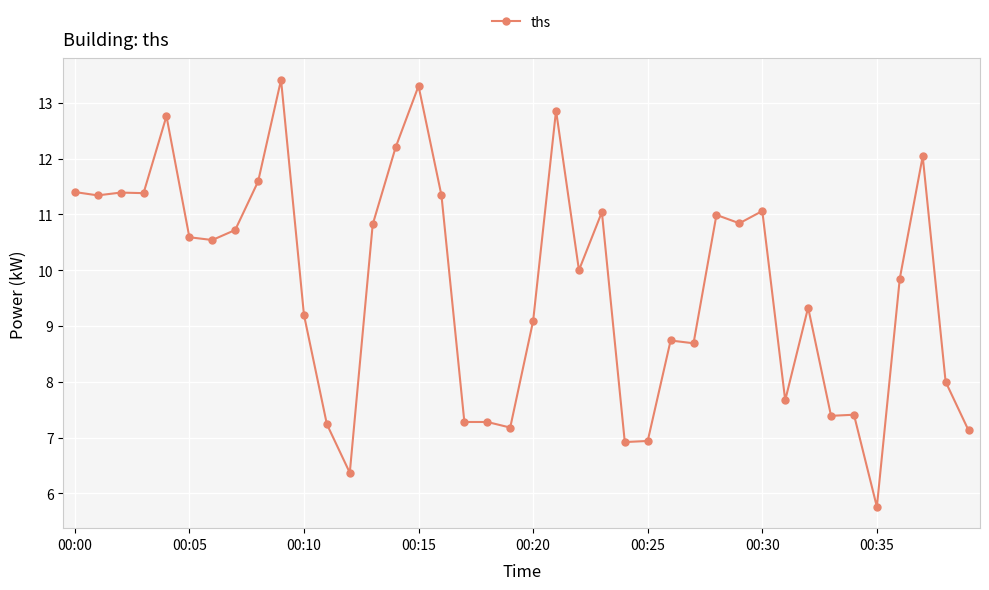

What is the minimum value shown in the chart?

5.8